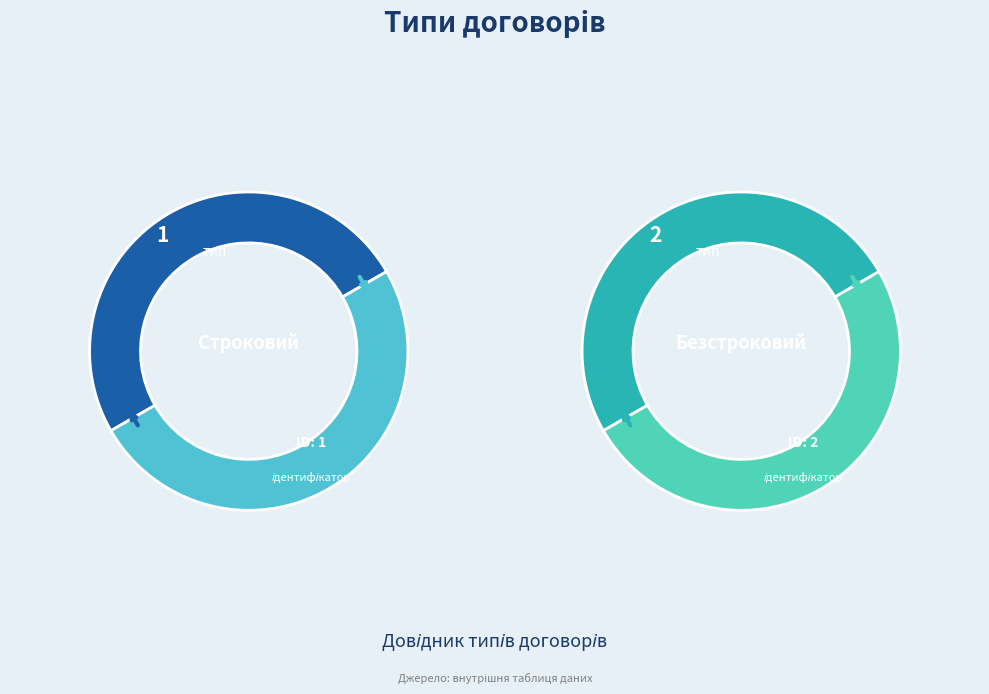

To the nearest percent, what portion does Безстроковий represent?

67%